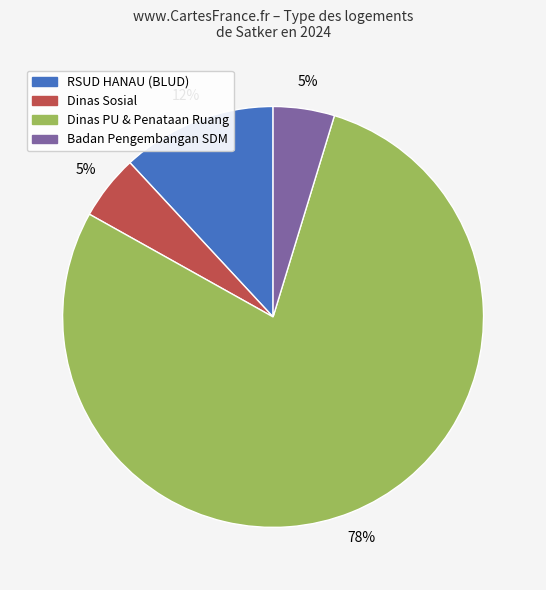

To the nearest percent, what is the average slice percentage?

25%